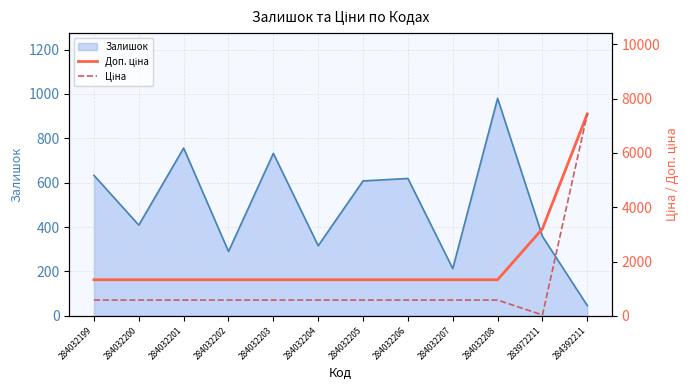

At which label does Ціна first exceed 580?

284032199